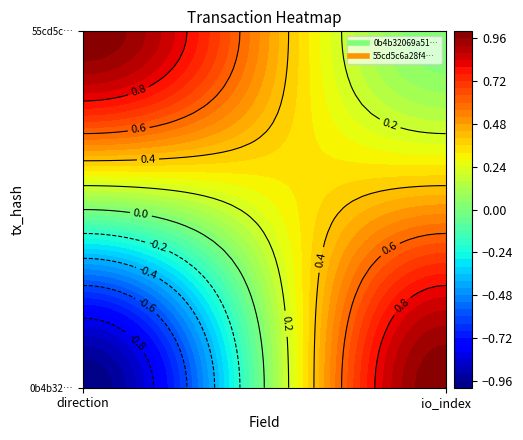

What is the greatest value displayed?

1